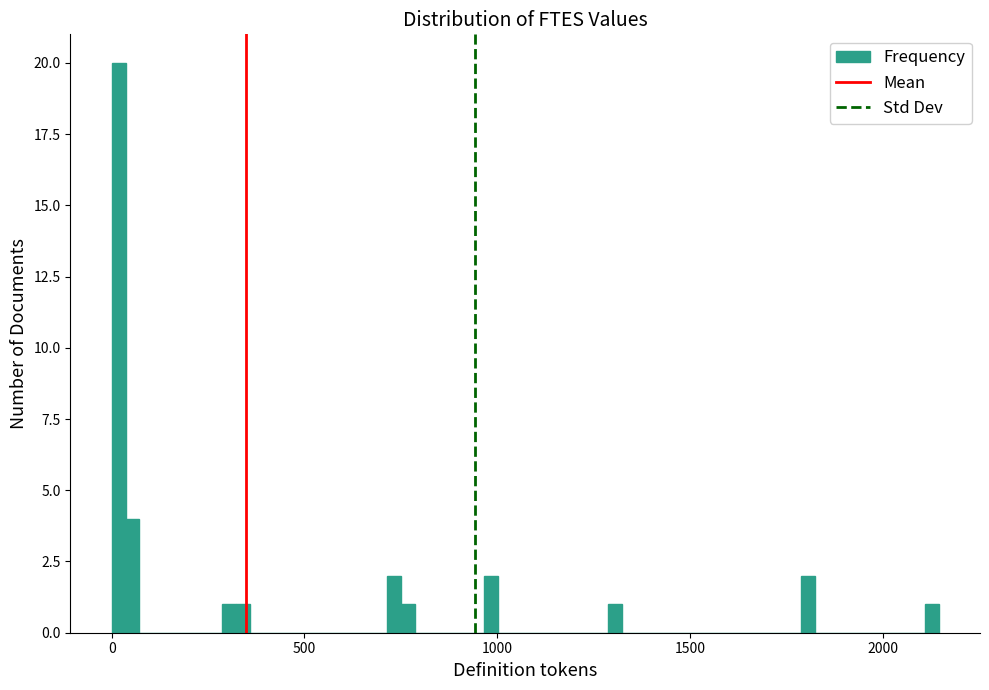

Around what value on the x-axis is the tallest bar? Give the approximate position of its centre, as read against the axis.

0